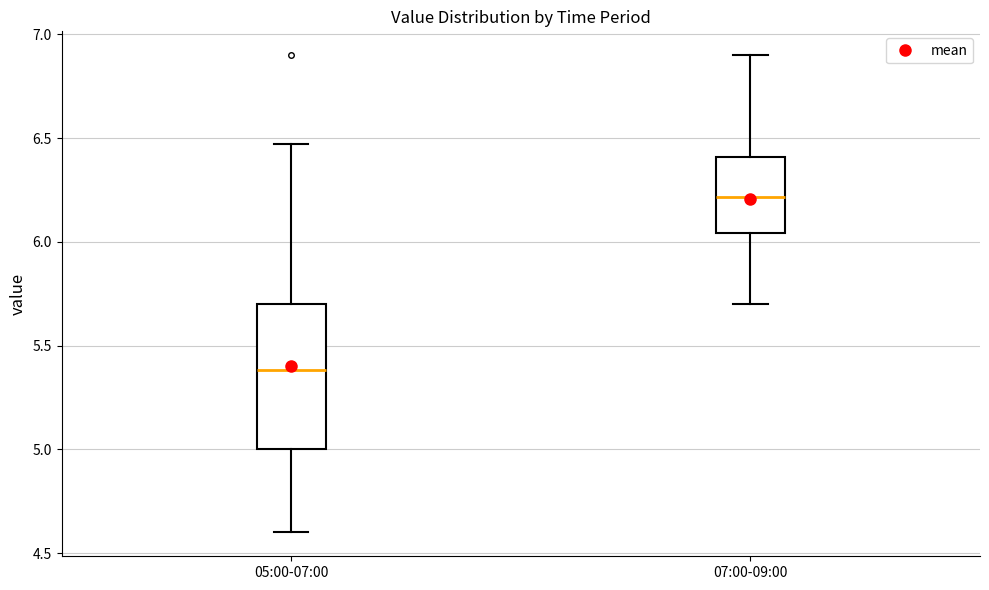

Reading left to right, transcribe this box plot: for each box, give where its median line is, the range the box spans, and where its two whiskers end, as read against the y-axis. The values are not printed on the chart, so give them approximately, as read against the axis.

05:00-07:00: median 5.40, box 5.00 to 5.70, whiskers 4.60 to 6.45
07:00-09:00: median 6.20, box 6.05 to 6.40, whiskers 5.70 to 6.90